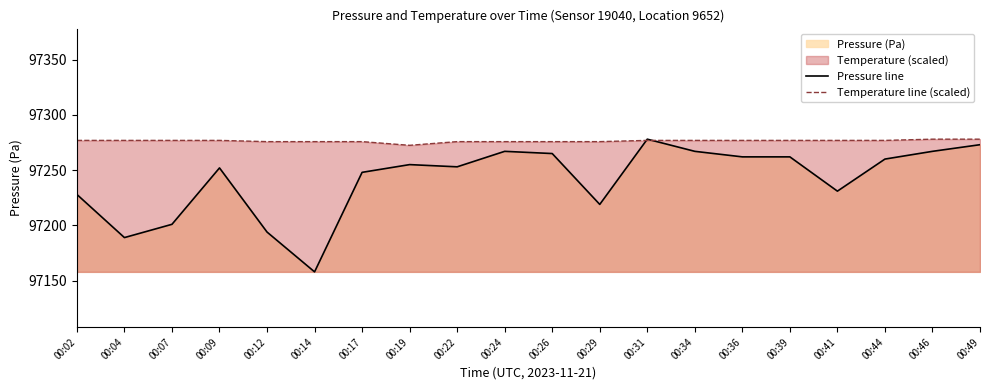

The value of Temperature line (scaled) at 00:04 is 169997.0. True or false?

False